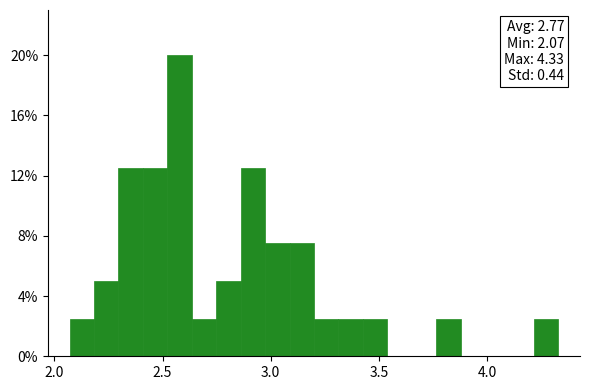

Around what value on the x-axis is the tallest bar? Give the approximate position of its centre, as read against the axis.

2.60